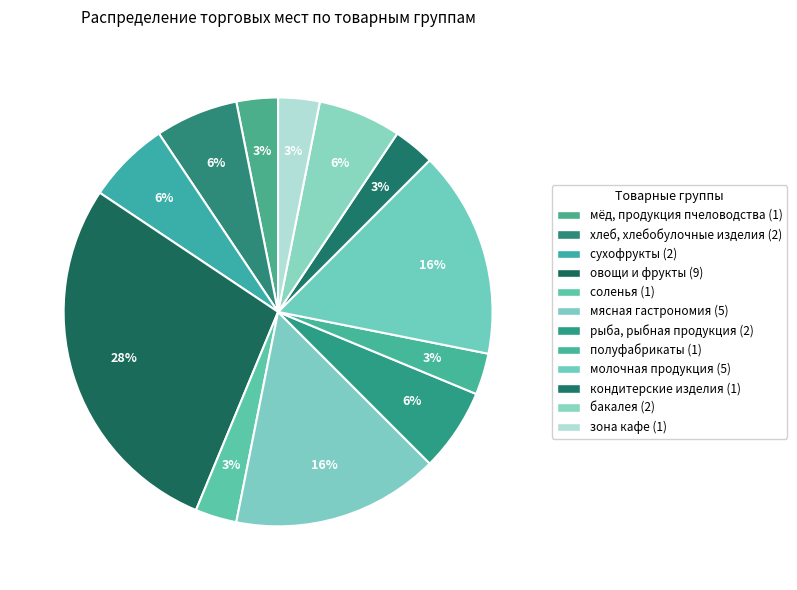

How many segments does this pie chart have?

12